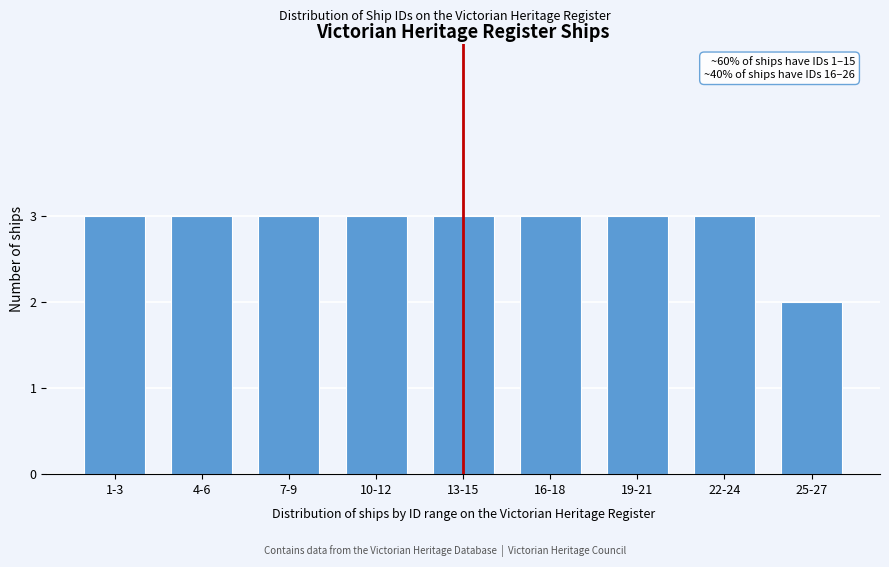

Reading left to right, transcribe all the data shown in this chart.

1-3=3	4-6=3	7-9=3	10-12=3	13-15=3	16-18=3	19-21=3	22-24=3	25-27=2